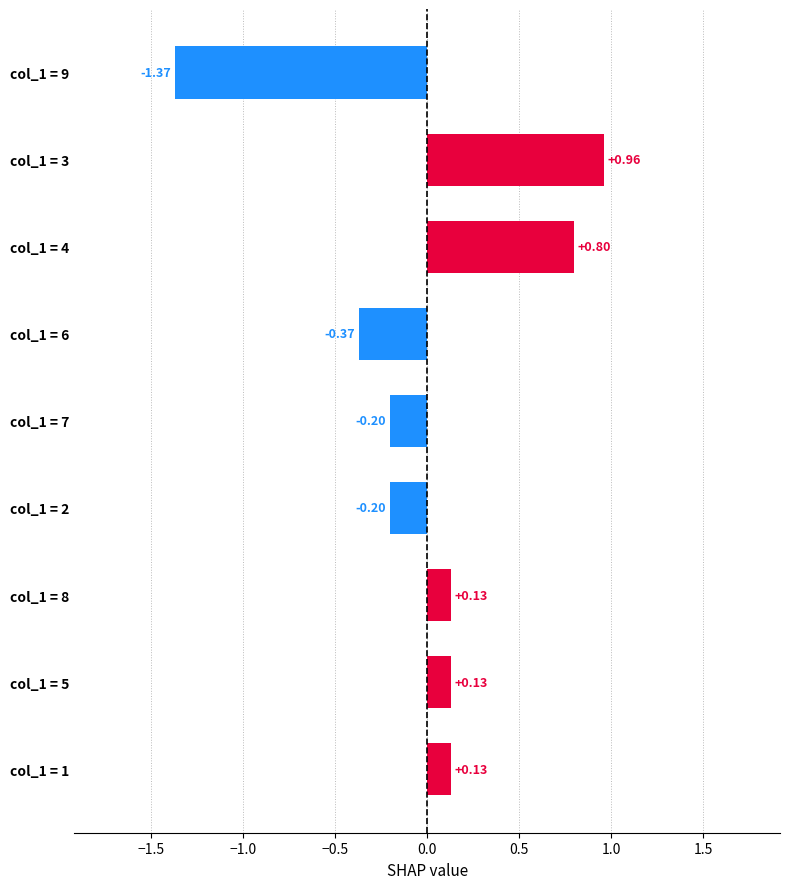

Between col_1 = 2 and col_1 = 9, which is larger?

col_1 = 2